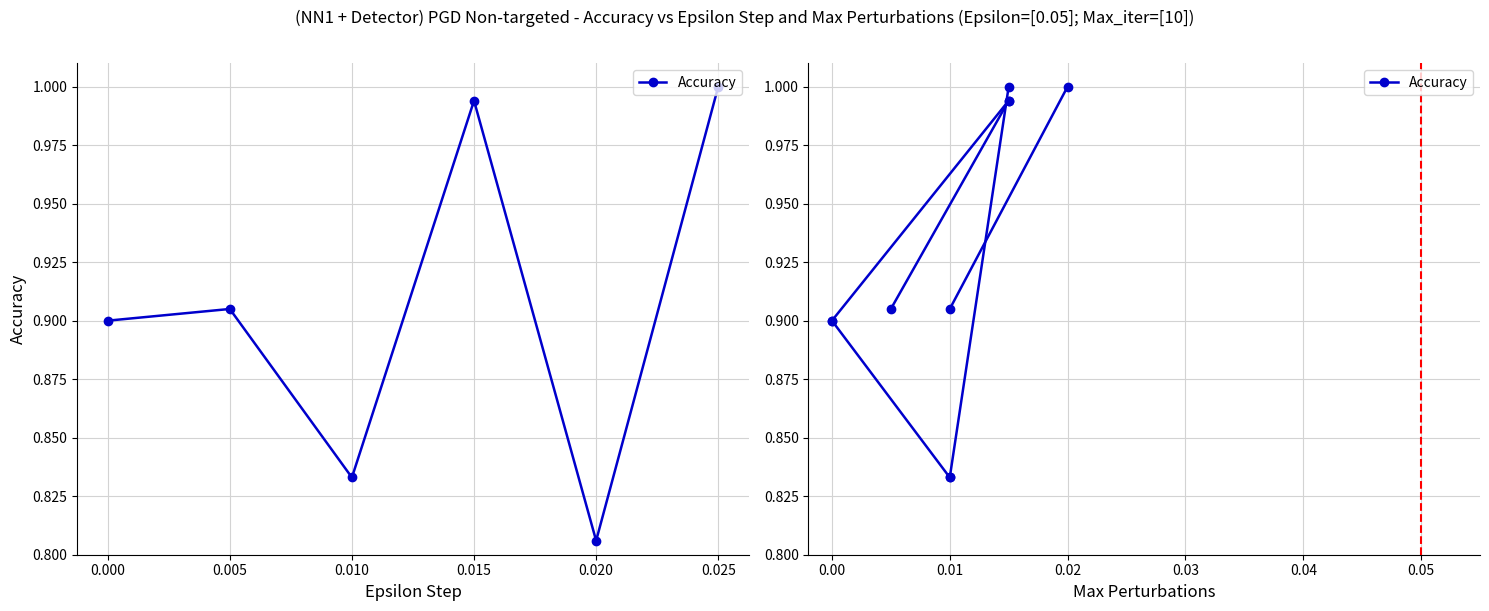

What is the sum of all values?

5.4